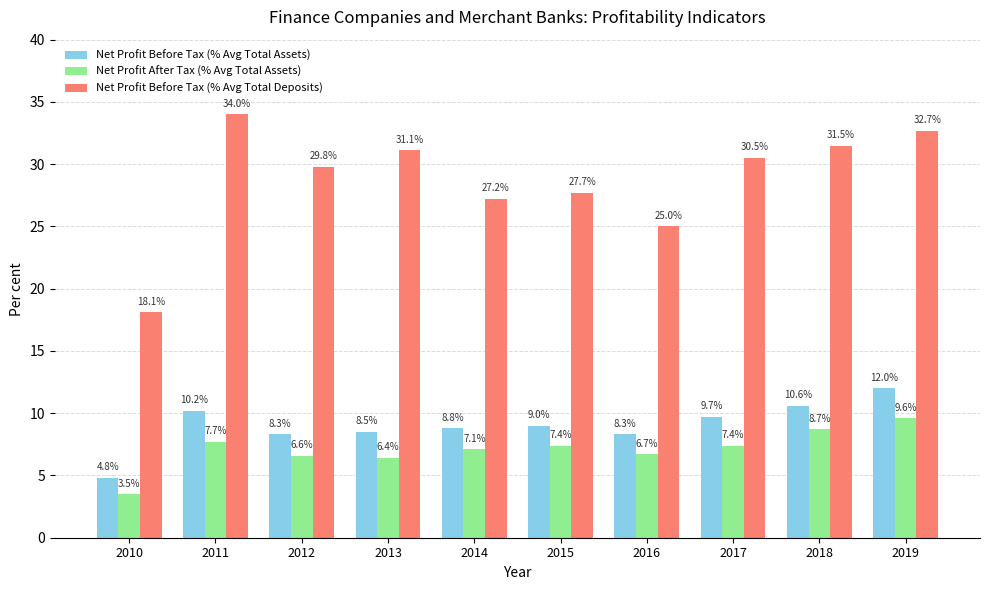

Does the chart contain any negative values?

No